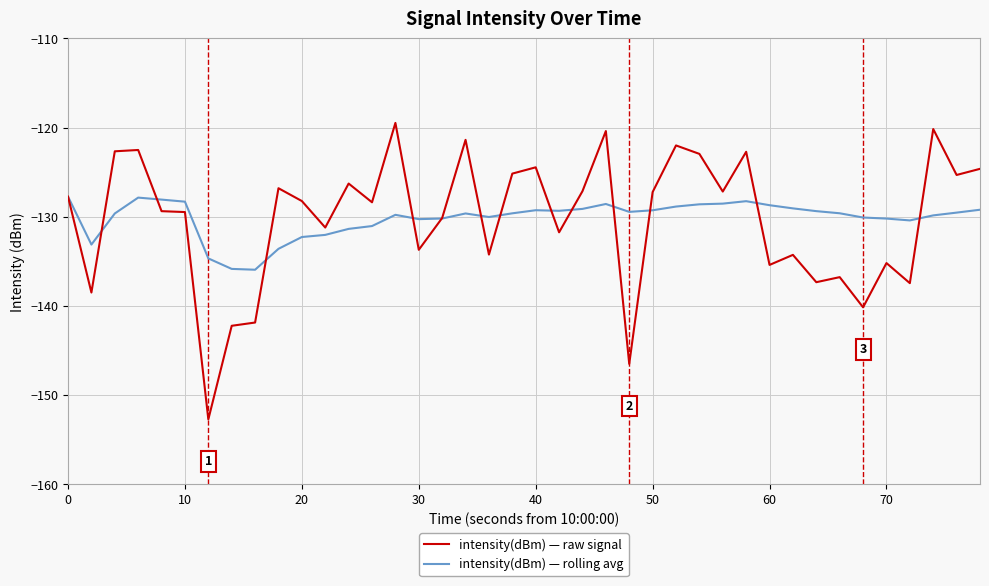

How many values in the intensity(dBm) — raw signal series are below -128?

21